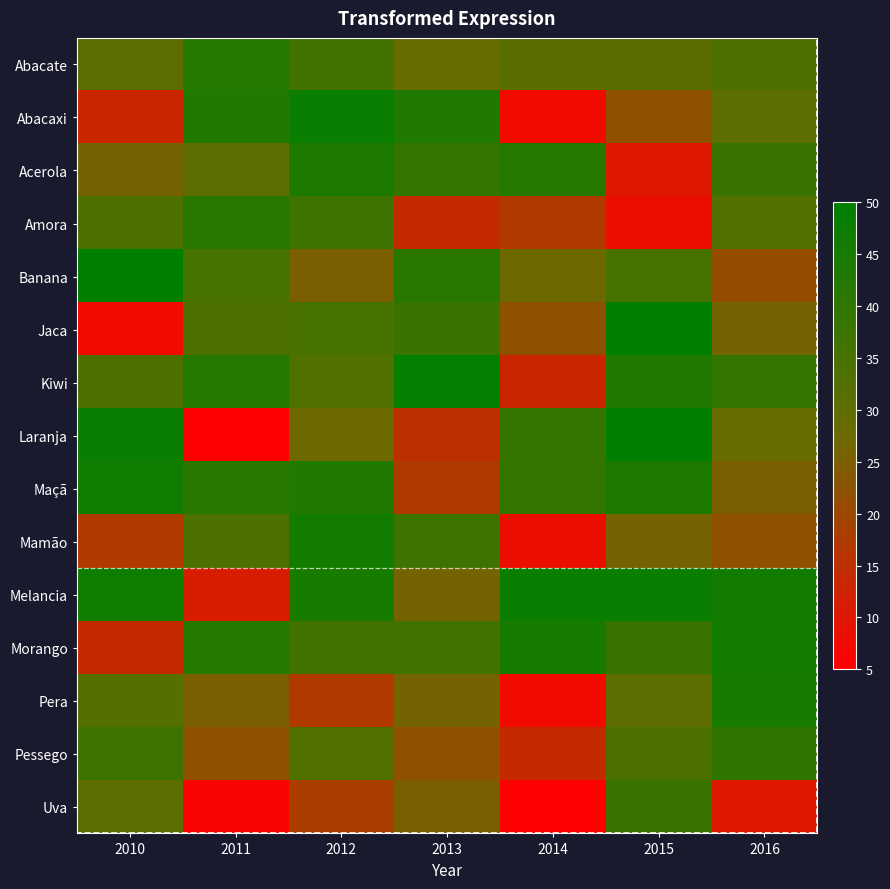

Reading right to left, what are all the values shown in this chart?

Abacate: 2016=34	2015=31	2014=31	2013=28	2012=36	2011=42	2010=30
Abacaxi: 2016=30	2015=22	2014=7	2013=43	2012=48	2011=43	2010=13
Acerola: 2016=38	2015=10	2014=42	2013=39	2012=44	2011=30	2010=26
Amora: 2016=33	2015=8	2014=17	2013=14	2012=37	2011=41	2010=34
Banana: 2016=21	2015=35	2014=27	2013=41	2012=25	2011=35	2010=50
Jaca: 2016=26	2015=50	2014=22	2013=38	2012=35	2011=34	2010=7
Kiwi: 2016=39	2015=43	2014=13	2013=49	2012=33	2011=42	2010=34
Laranja: 2016=28	2015=50	2014=39	2013=15	2012=27	2011=5	2010=48
Maçã: 2016=25	2015=44	2014=39	2013=17	2012=43	2011=41	2010=47
Mamão: 2016=22	2015=26	2014=8	2013=37	2012=46	2011=34	2010=17
Melancia: 2016=46	2015=48	2014=48	2013=26	2012=45	2011=11	2010=47
Morango: 2016=46	2015=38	2014=45	2013=36	2012=36	2011=42	2010=14
Pera: 2016=45	2015=30	2014=7	2013=26	2012=17	2011=25	2010=32
Pessego: 2016=40	2015=34	2014=14	2013=22	2012=33	2011=22	2010=37
Uva: 2016=10	2015=38	2014=5	2013=25	2012=18	2011=6	2010=30